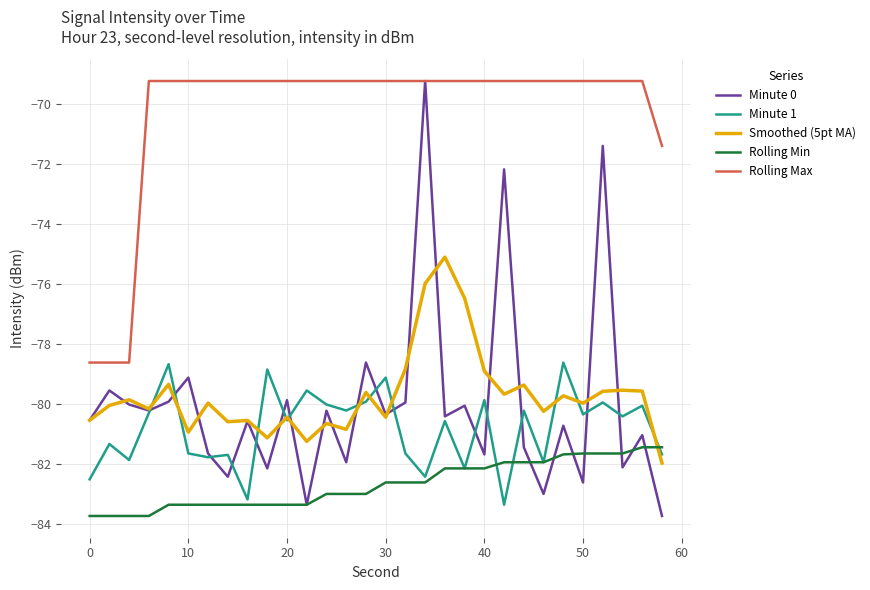

How many lines are shown in the chart?

5